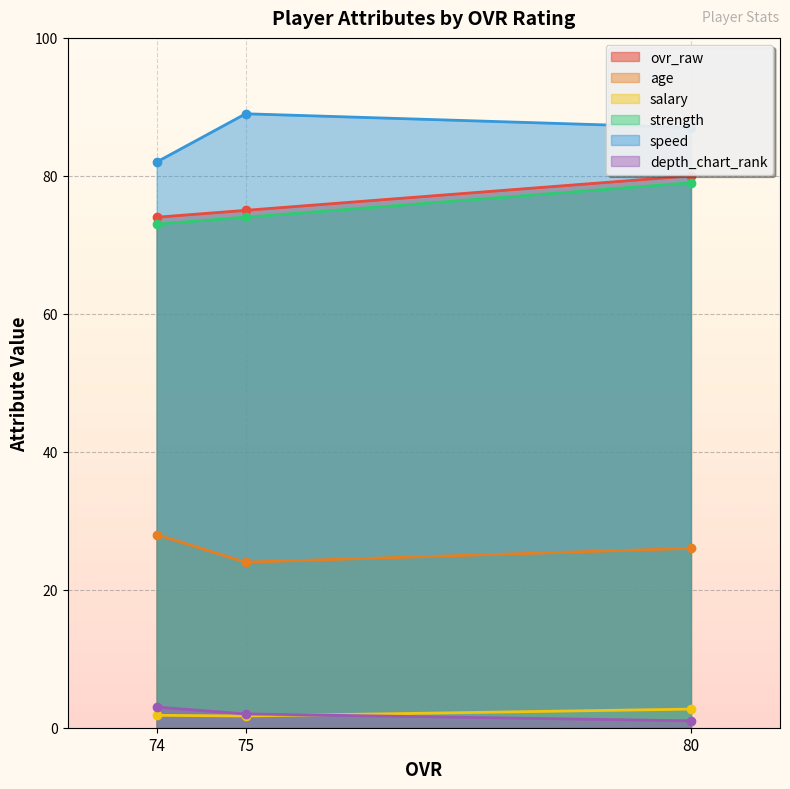

What is the value of the strength point at the 3rd from the left?

79.0